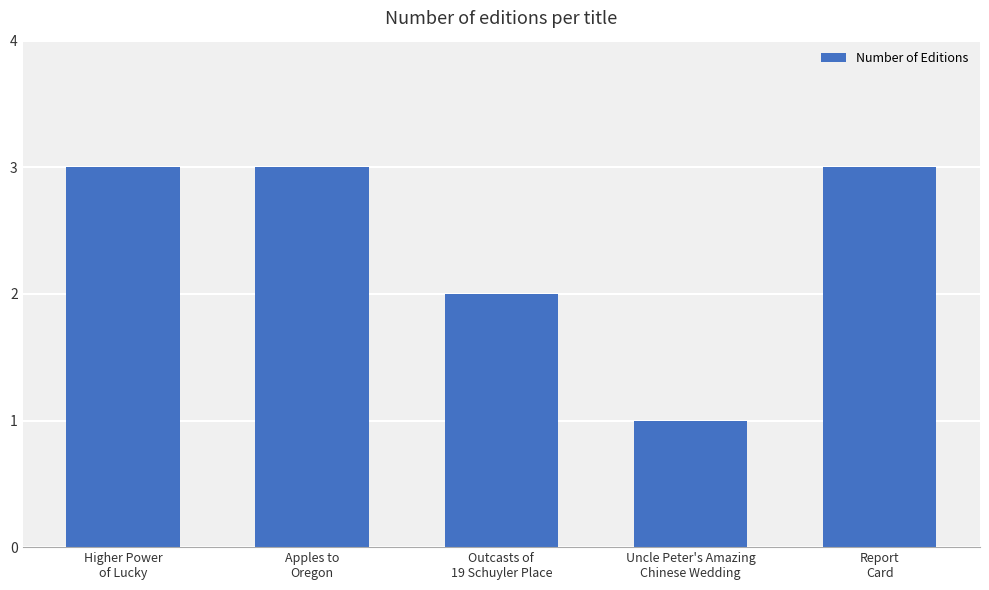

The chart shows a value of 0 at Uncle Peter's Amazing
Chinese Wedding. True or false?

False